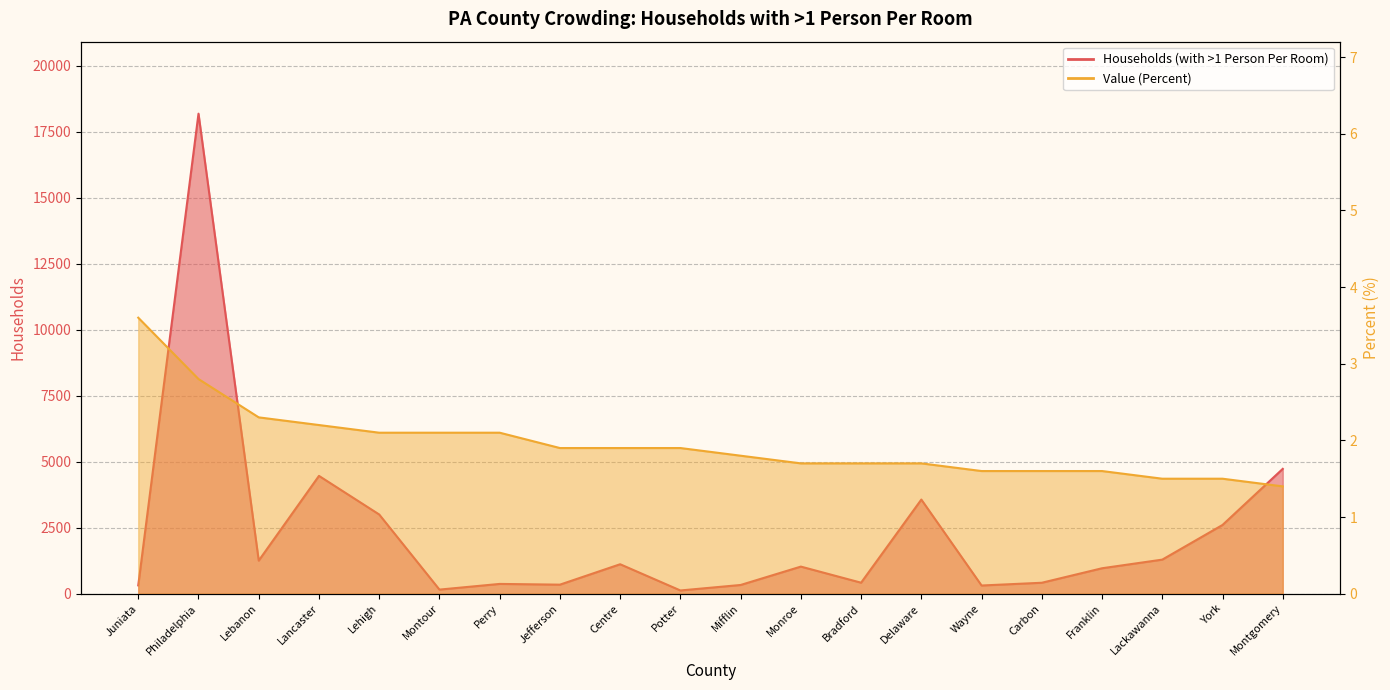

What is the lowest value of the Households (with >1 Person Per Room) series?

123.0